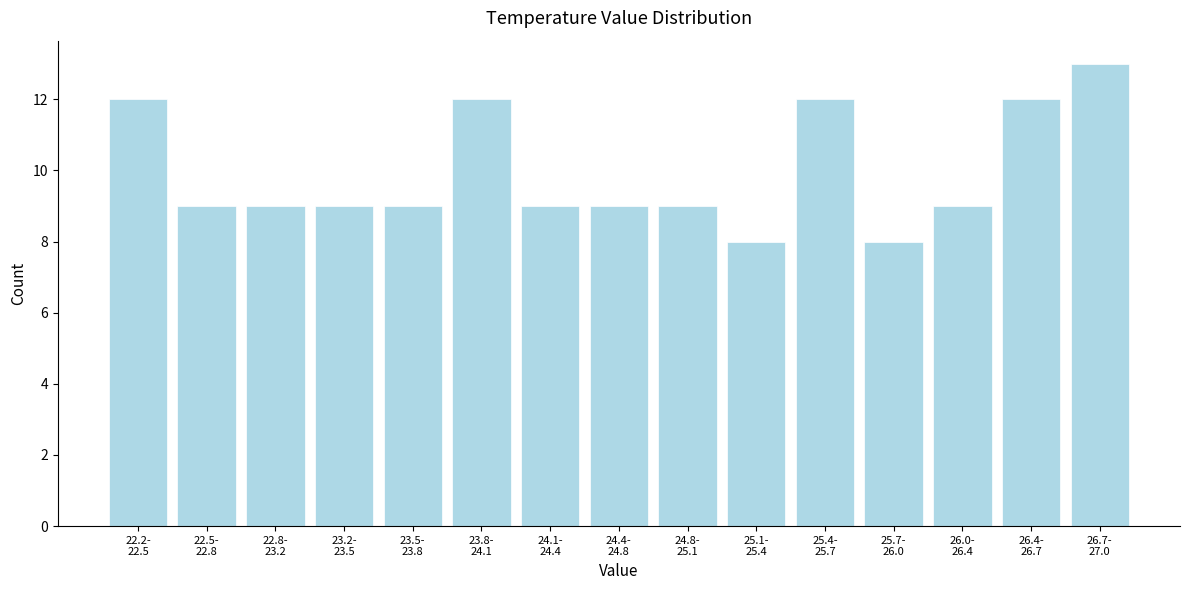

Reading left to right, list all the values displayed in this chart.

12	9	9	9	9	12	9	9	9	8	12	8	9	12	13